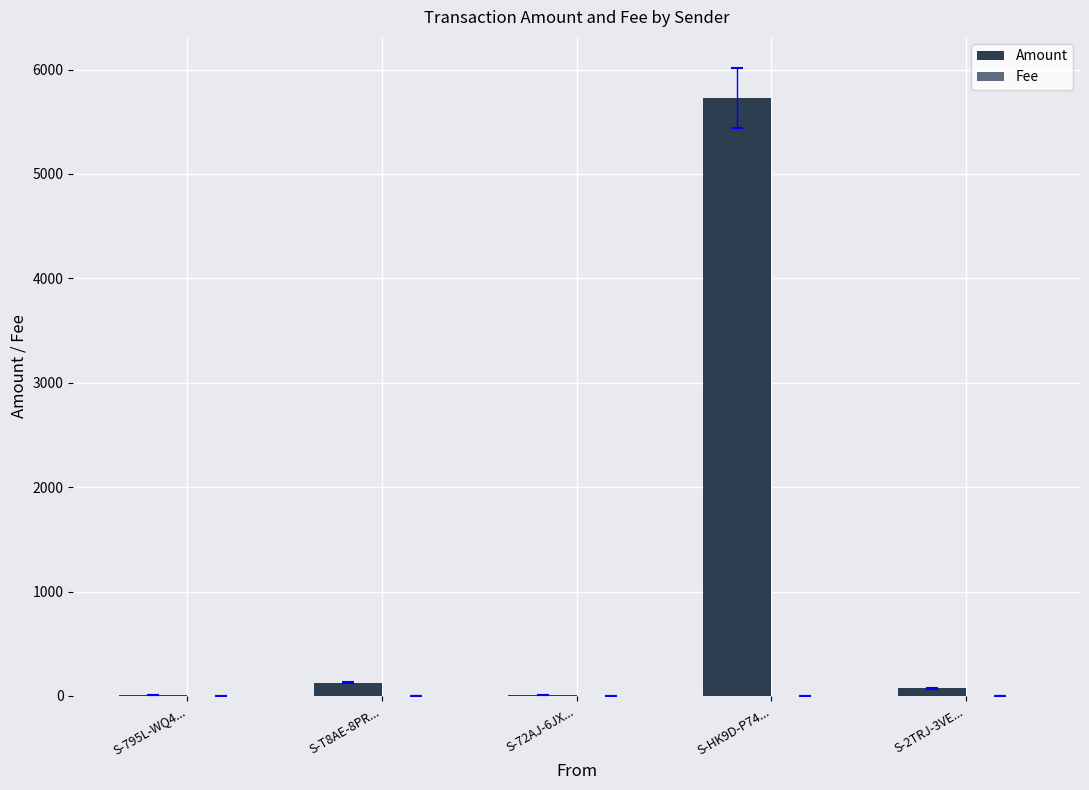

What is the greatest value displayed?

5725.6